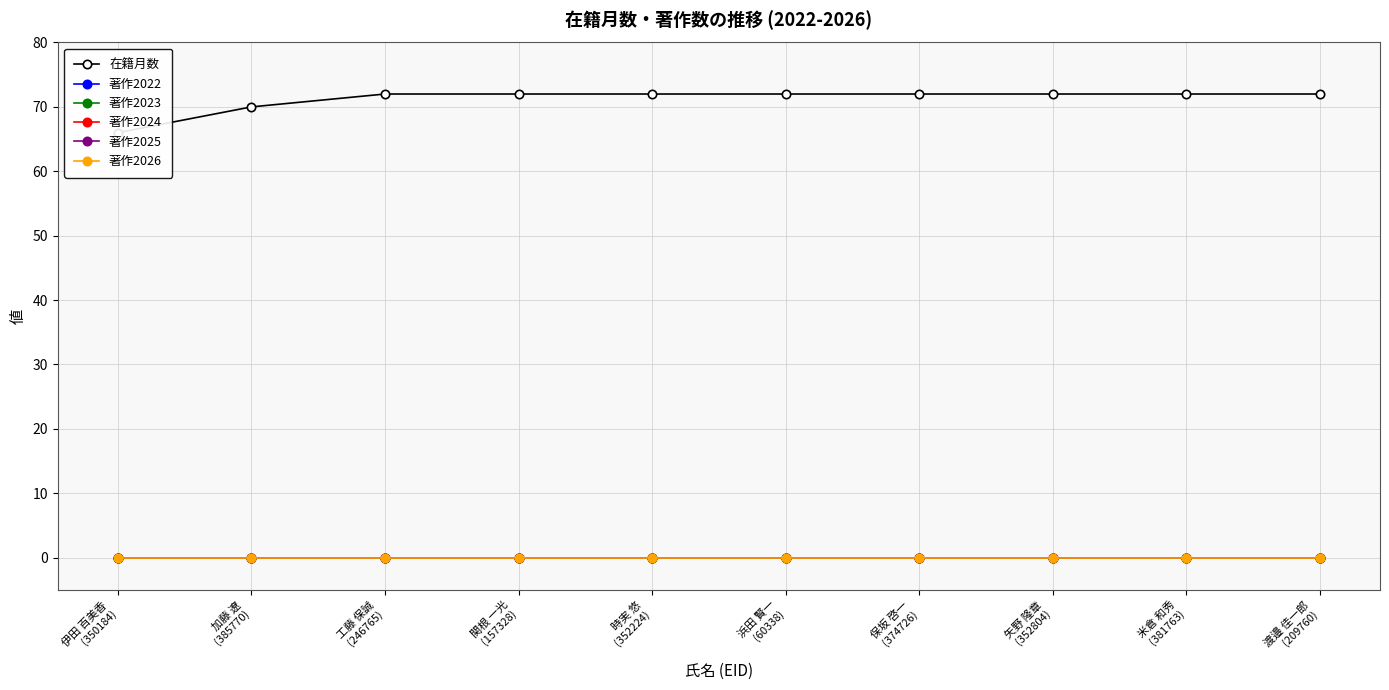

What are all the series names shown in the legend?

在籍月数, 著作2022, 著作2023, 著作2024, 著作2025, 著作2026